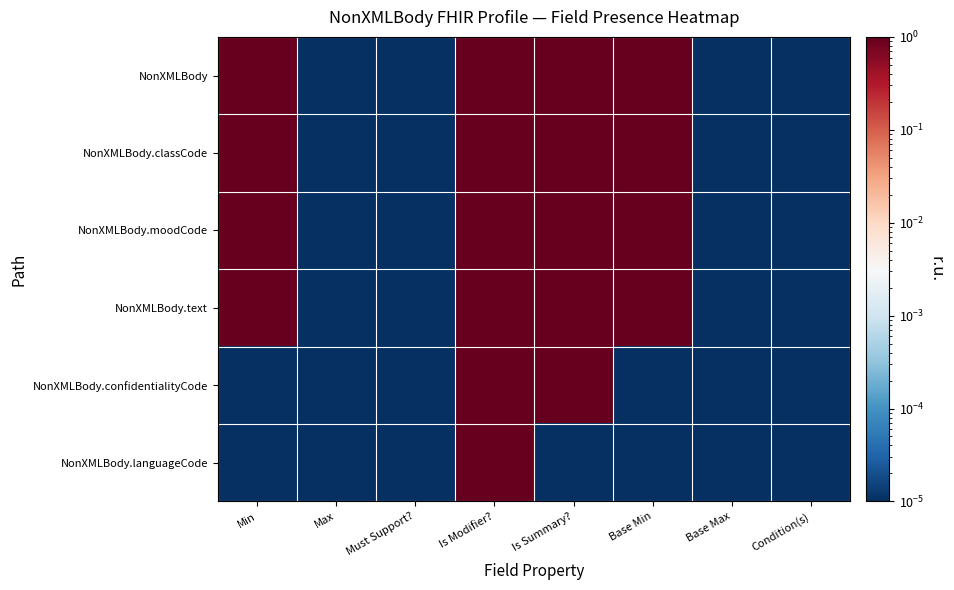

Reading left to right, transcribe all the data shown in this chart.

NonXMLBody: Min=1.0	Max=0.0	Must Support?=0.0	Is Modifier?=1.0	Is Summary?=1.0	Base Min=1.0	Base Max=0.0	Condition(s)=0.0
NonXMLBody.classCode: Min=1.0	Max=0.0	Must Support?=0.0	Is Modifier?=1.0	Is Summary?=1.0	Base Min=1.0	Base Max=0.0	Condition(s)=0.0
NonXMLBody.moodCode: Min=1.0	Max=0.0	Must Support?=0.0	Is Modifier?=1.0	Is Summary?=1.0	Base Min=1.0	Base Max=0.0	Condition(s)=0.0
NonXMLBody.text: Min=1.0	Max=0.0	Must Support?=0.0	Is Modifier?=1.0	Is Summary?=1.0	Base Min=1.0	Base Max=0.0	Condition(s)=0.0
NonXMLBody.confidentialityCode: Min=0.0	Max=0.0	Must Support?=0.0	Is Modifier?=1.0	Is Summary?=1.0	Base Min=0.0	Base Max=0.0	Condition(s)=0.0
NonXMLBody.languageCode: Min=0.0	Max=0.0	Must Support?=0.0	Is Modifier?=1.0	Is Summary?=0.0	Base Min=0.0	Base Max=0.0	Condition(s)=0.0